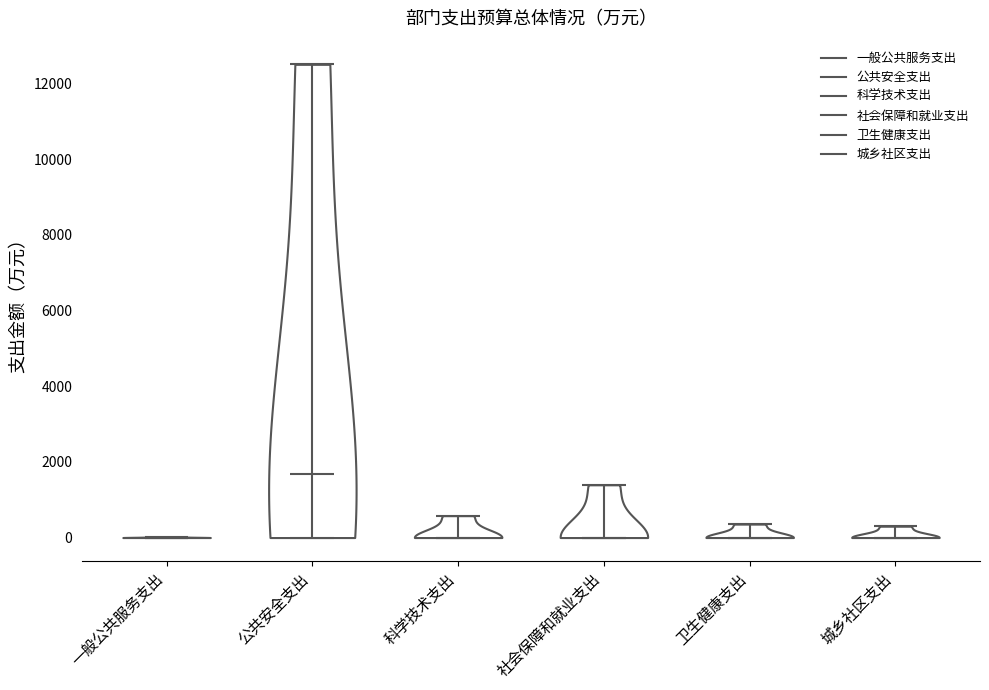

Reading left to right, read every violin against the y-axis: where its median line is, and the lowest and highest points it reaches. The values are not printed on the chart, so give them approximately, as read against the axis.

一般公共服务支出: median line 0, lowest point 0, highest point 0
公共安全支出: median line 1600, lowest point 0, highest point 12600
科学技术支出: median line 0, lowest point 0, highest point 600
社会保障和就业支出: median line 0, lowest point 0, highest point 1400
卫生健康支出: median line 0, lowest point 0, highest point 400
城乡社区支出: median line 0, lowest point 0, highest point 400